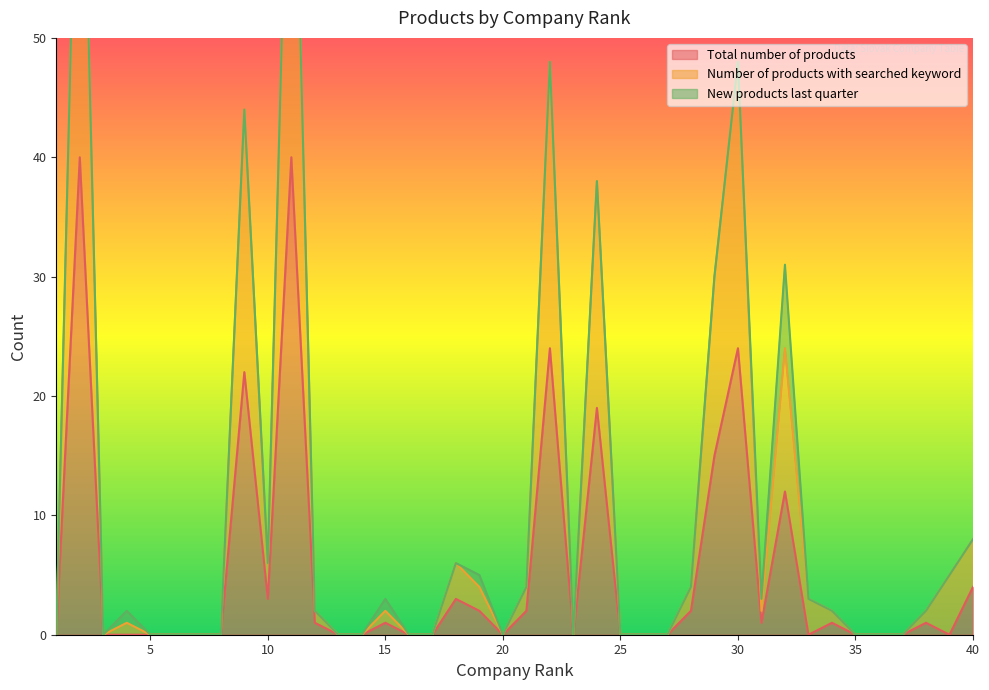

True or false: Total number of products has a value of 17 at 37.

False